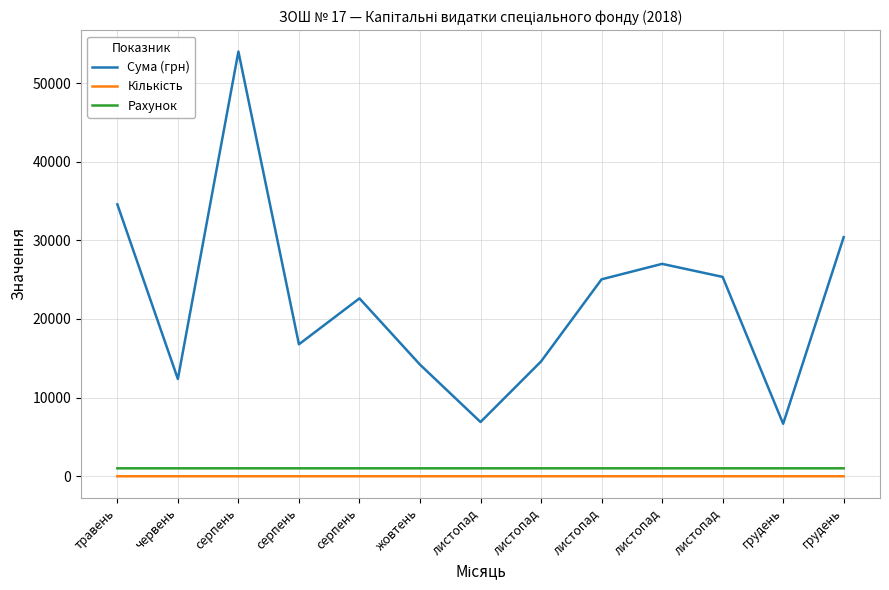

How many lines are shown in the chart?

3